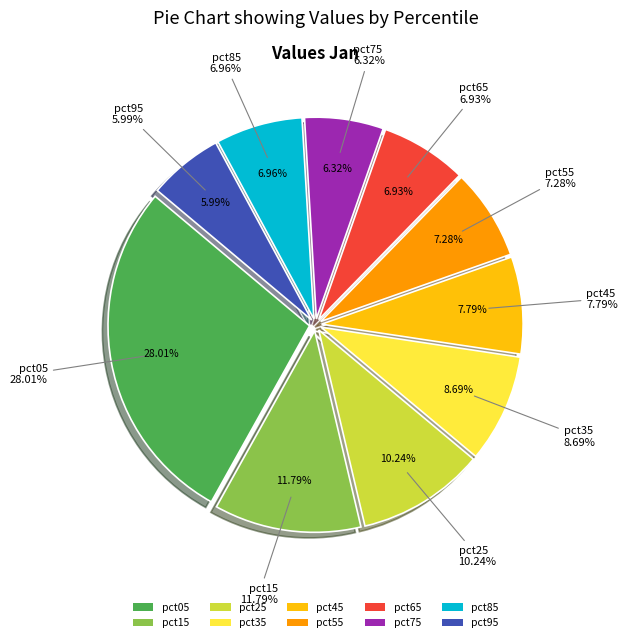

Does pct55 account for over 50% of the chart?

No